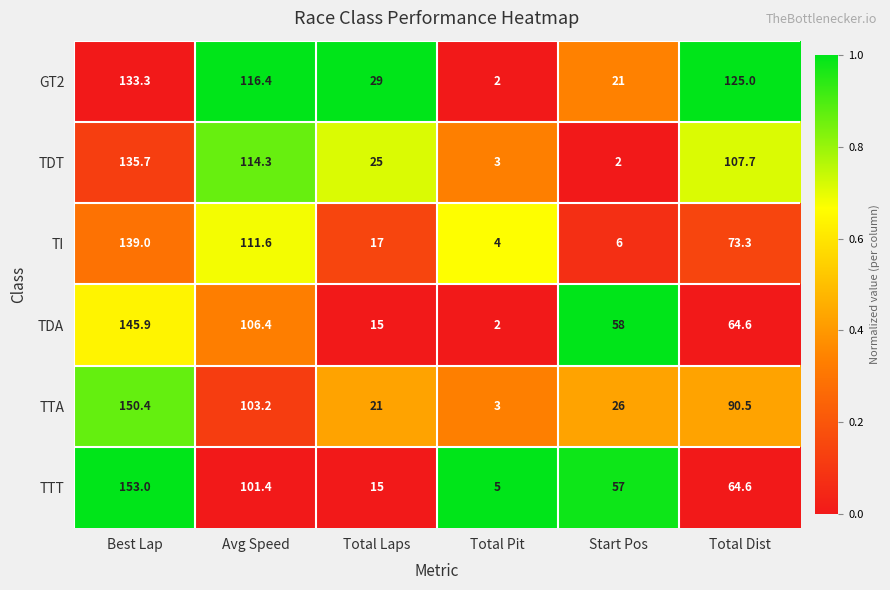

Is it true that TDA equals 101.1 at Total Dist?

False